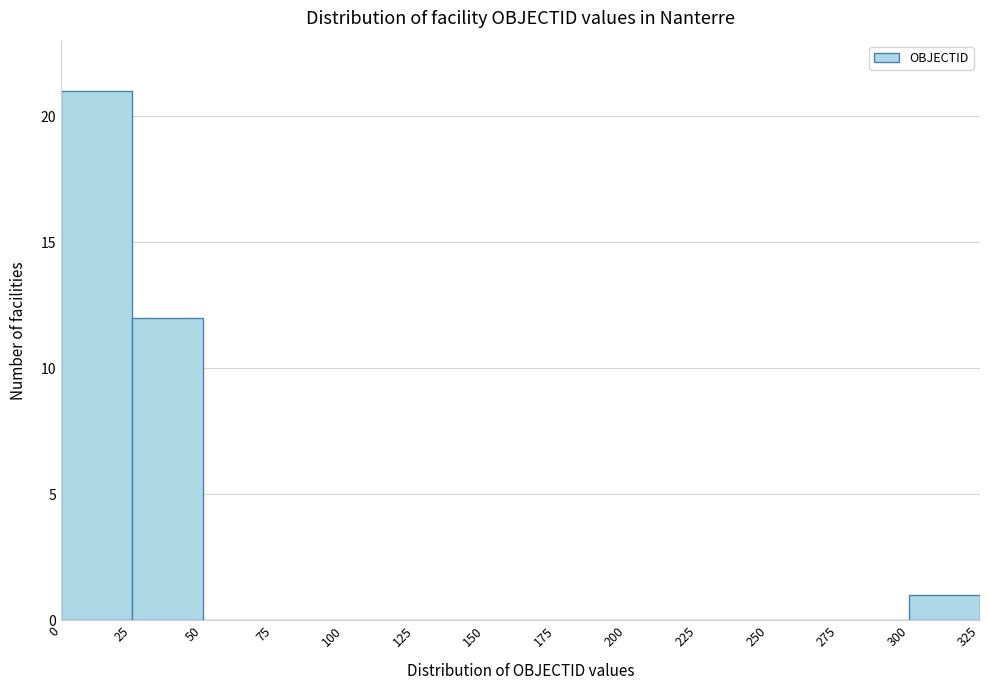

Reading left to right, transcribe this chart: for each bar, give the range it covers on the x-axis and its height. The values are not printed on the chart, so give them approximately, as read against the axis.

0 to 25: 21
25 to 50: 12
50 to 75: 0
75 to 100: 0
100 to 125: 0
125 to 150: 0
150 to 175: 0
175 to 200: 0
200 to 225: 0
225 to 250: 0
250 to 275: 0
275 to 300: 0
300 to 325: 1